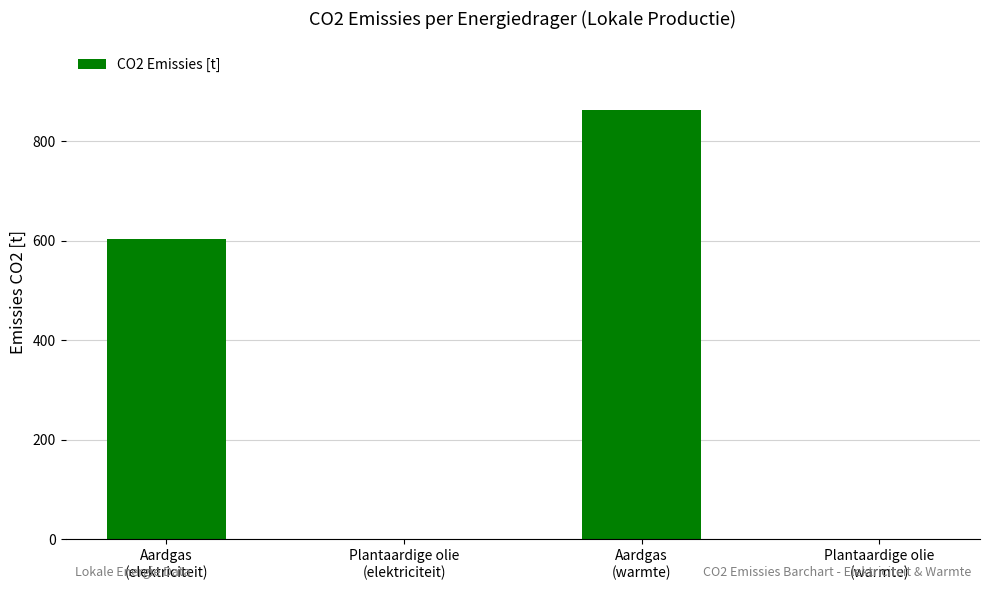

Count the number of categories in the chart.

4